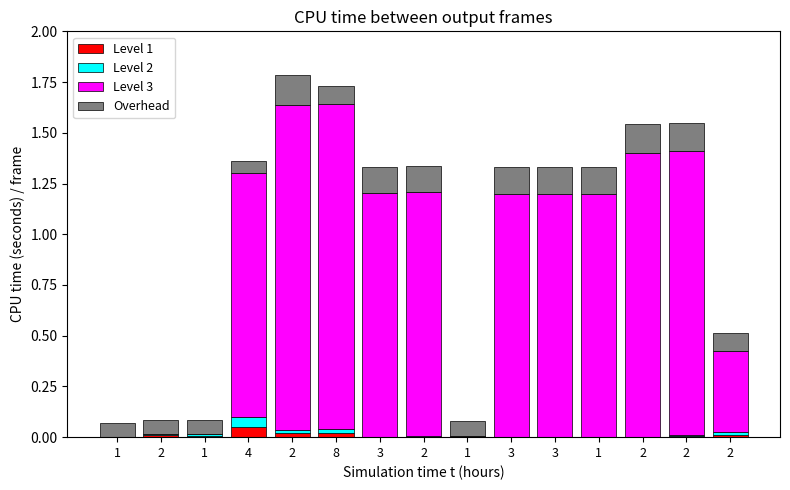

Rank the series by their maximum value, from lowest to highest.

Level 1, Level 2, Overhead, Level 3